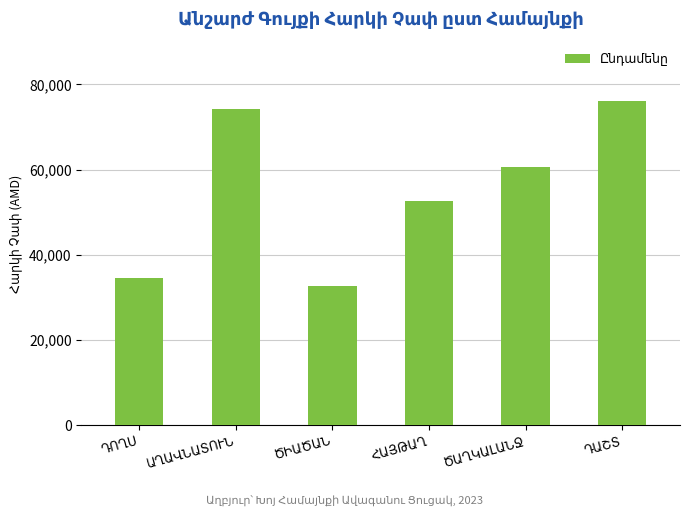

Are the bars grouped side by side (vs. stacked)?

No